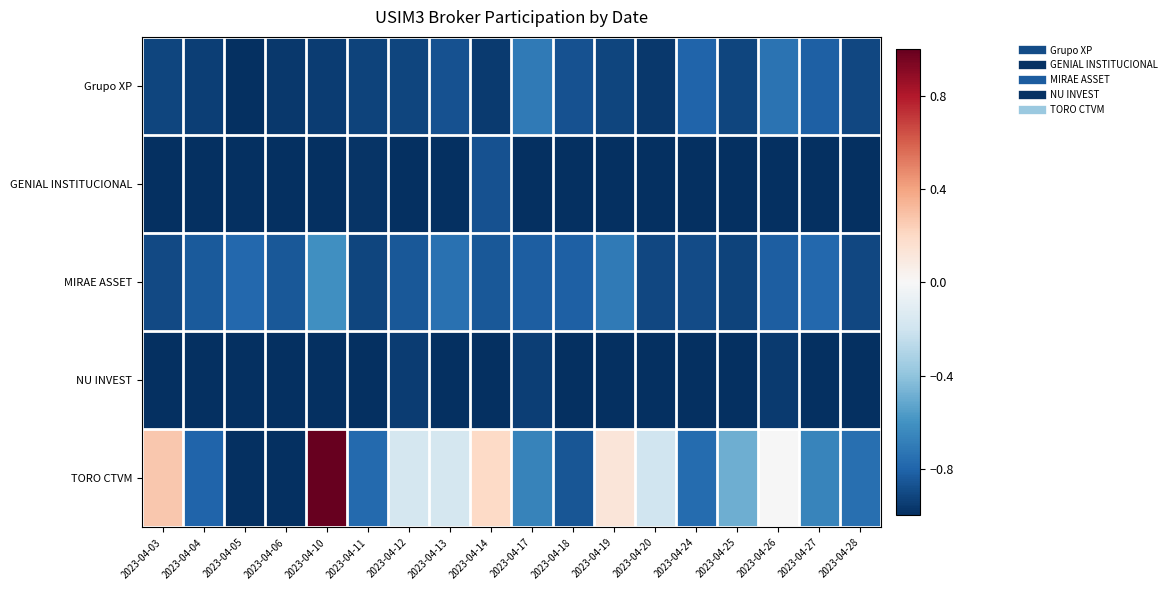

Rank the series at 2023-04-12 from highest to lowest value.

TORO CTVM, MIRAE ASSET, Grupo XP, NU INVEST, GENIAL INSTITUCIONAL